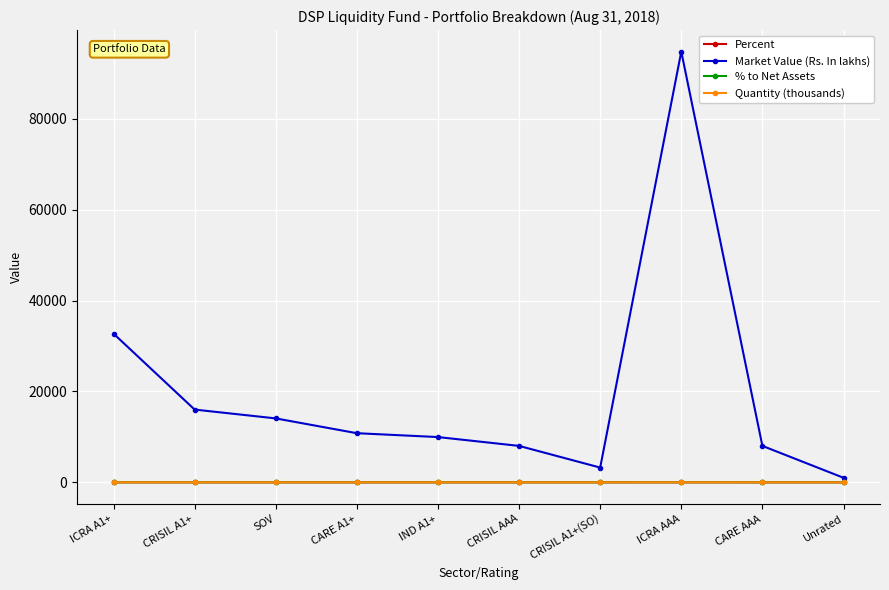

At which category is the sum across all series the highest?

ICRA AAA